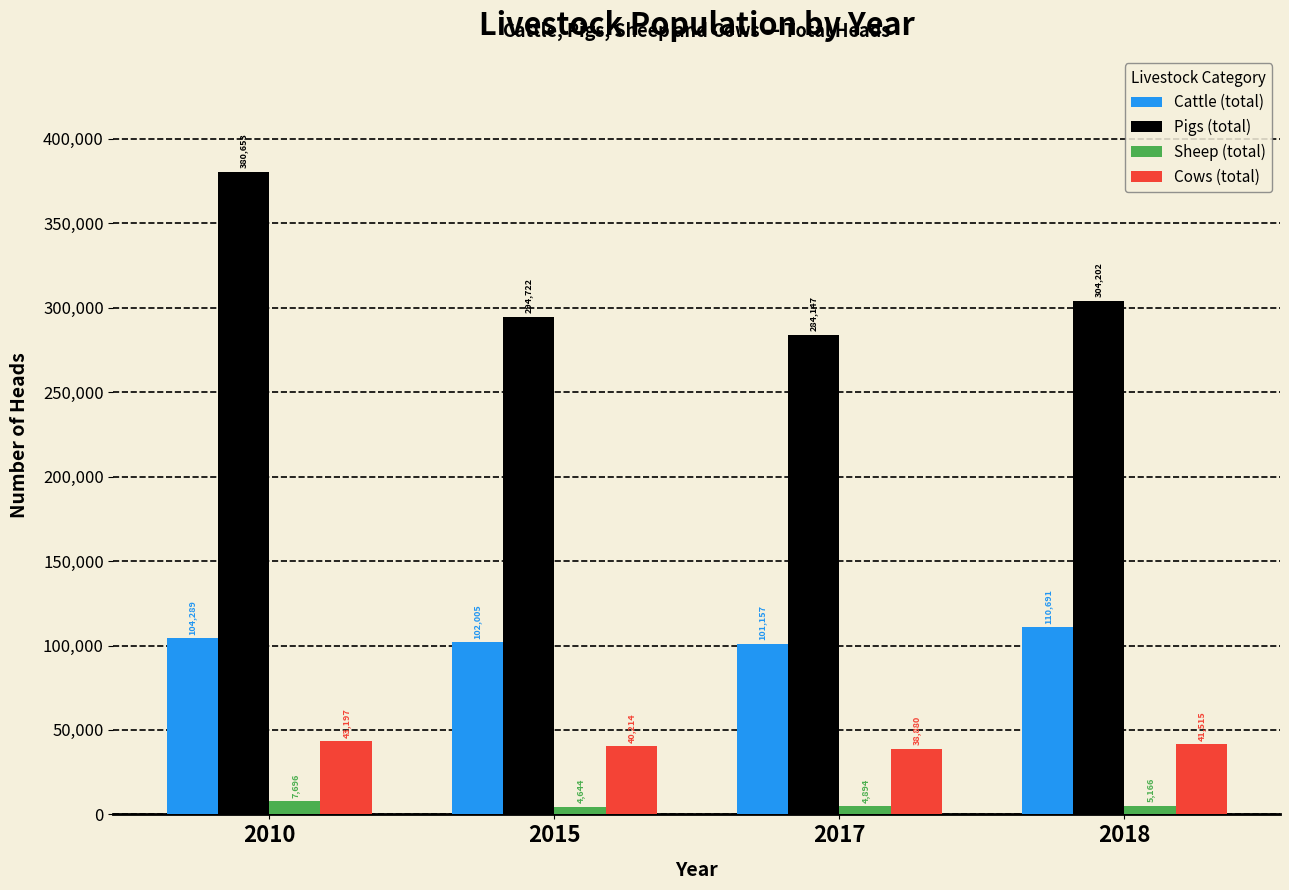

Reading left to right, extract all data points from this chart.

Cattle (total): 104289	102005	101157	110691
Pigs (total): 380653	294722	284147	304202
Sheep (total): 7696	4644	4894	5166
Cows (total): 43197	40214	38880	41515